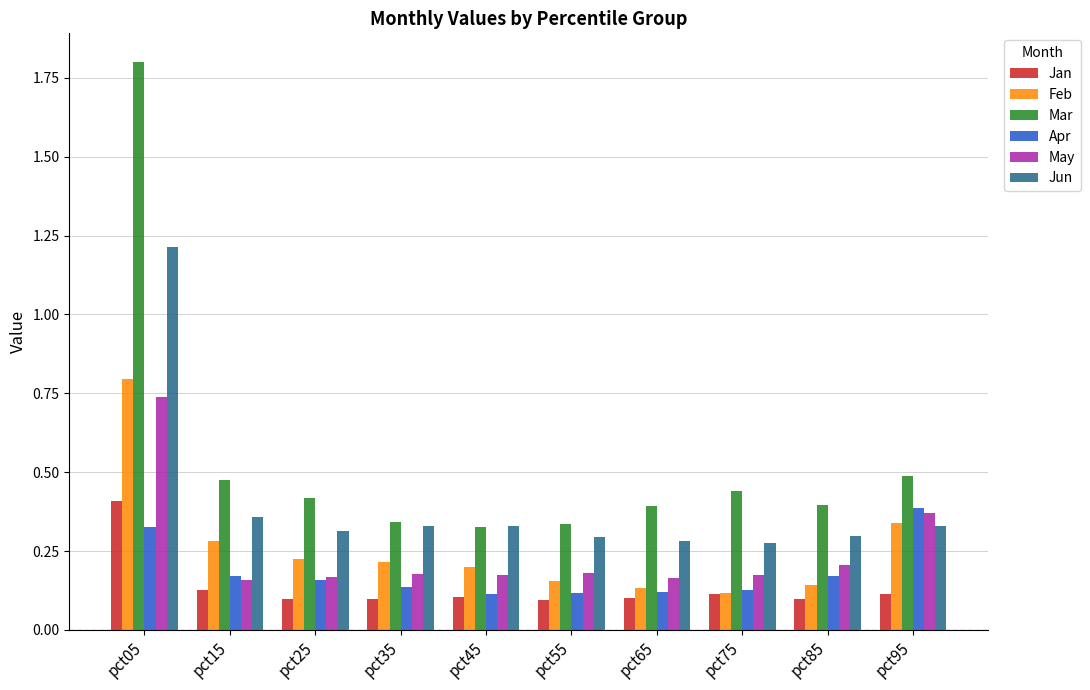

What are all the series names shown in the legend?

Jan, Feb, Mar, Apr, May, Jun